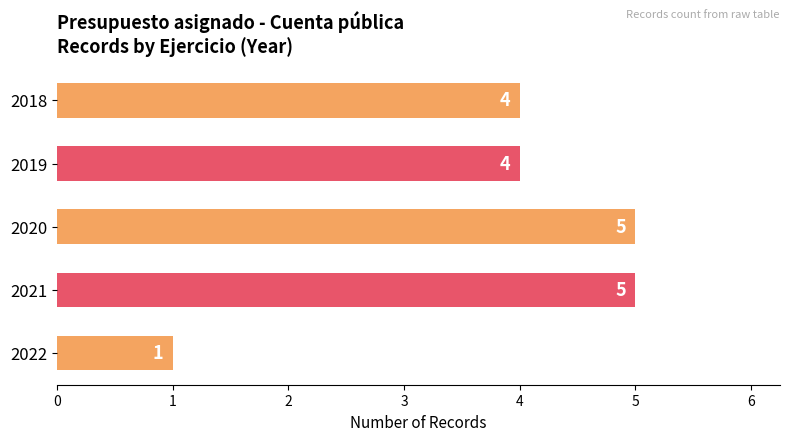

True or false: the data shows 4 at 2018.

True